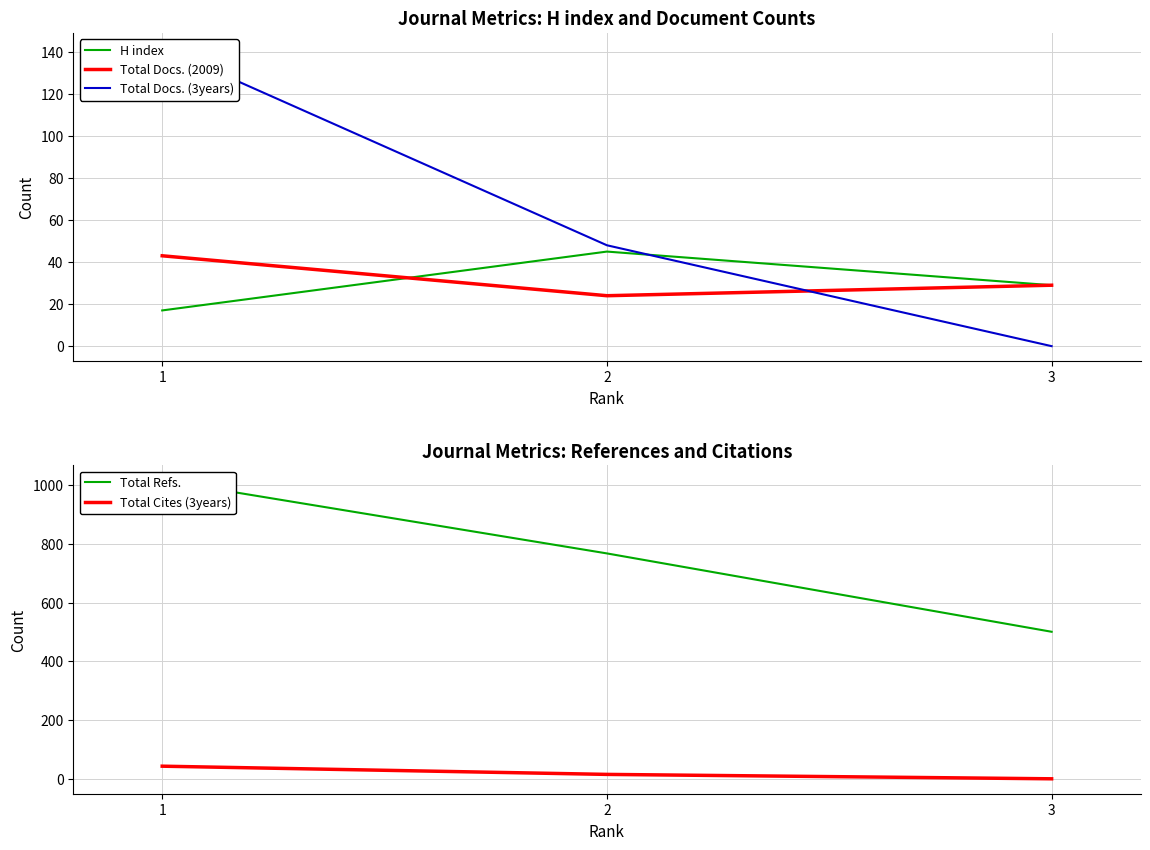

Which has a higher value, 3 or 2?

2